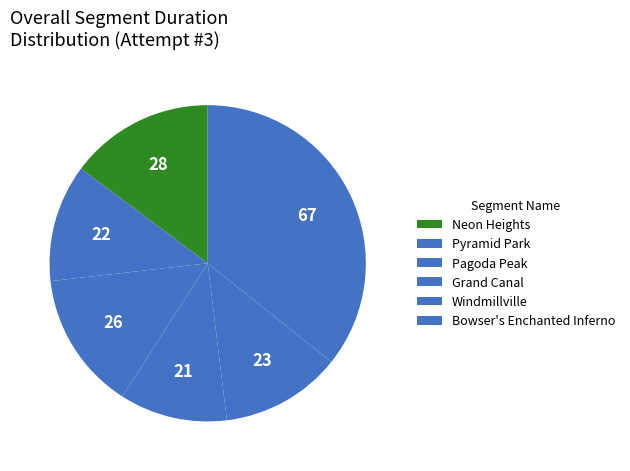

Is Pagoda Peak the majority of the pie?

No